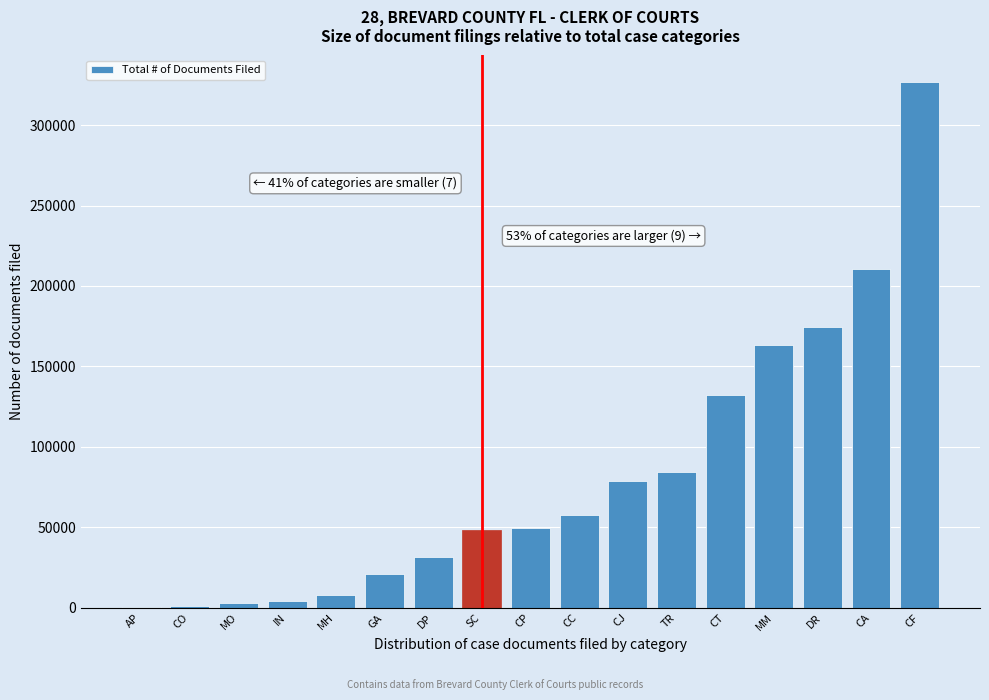

What is the greatest value displayed?

326913